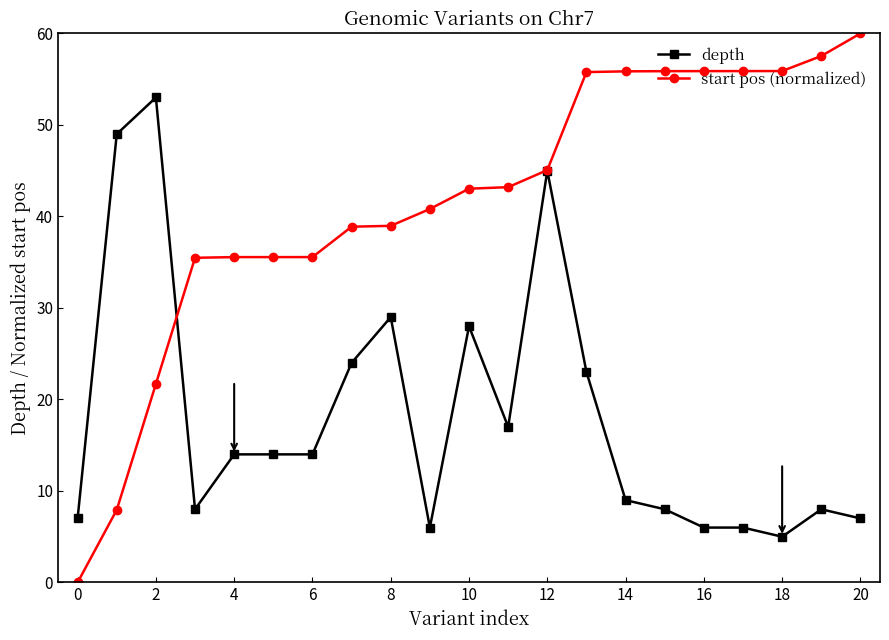

Which series has the largest range (max minus min)?

start pos (normalized)